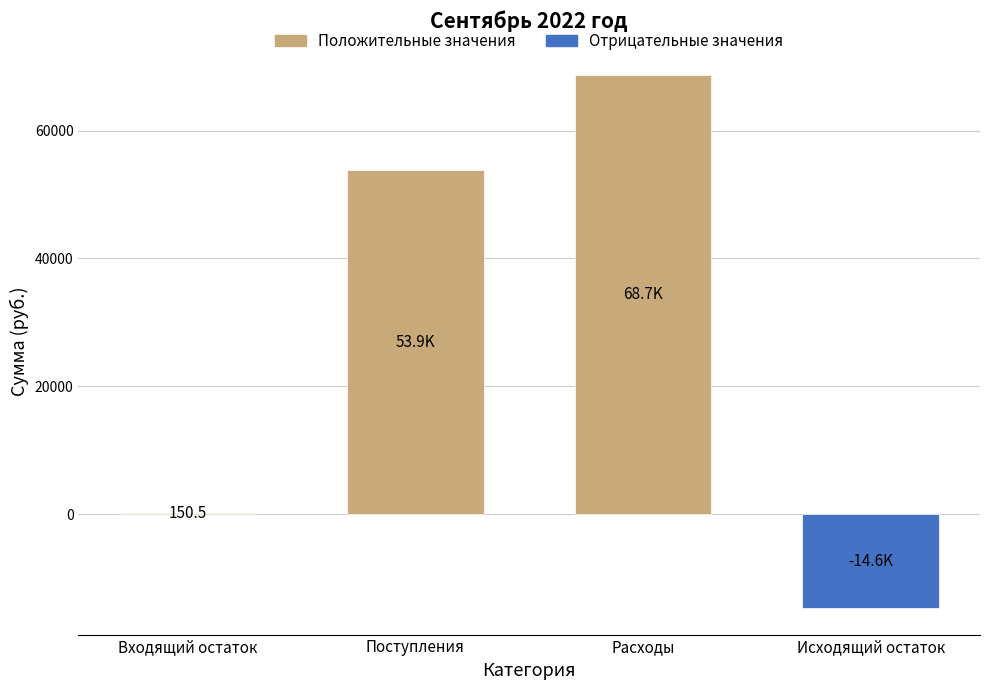

Which category has the highest value across all series?

Расходы